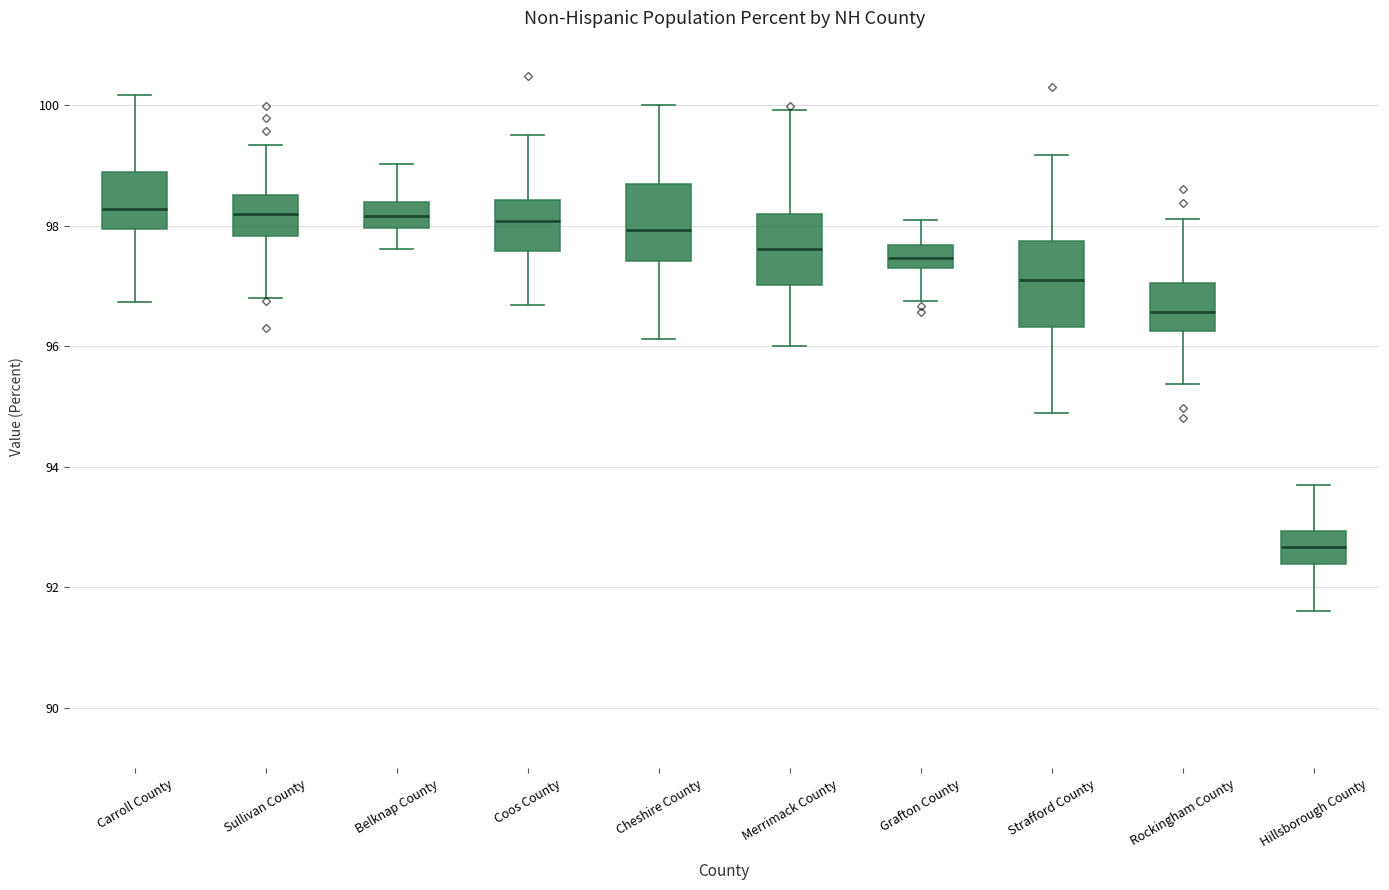

Reading left to right, transcribe this box plot: for each box, give where its median line is, the range the box spans, and where its two whiskers end, as read against the y-axis. The values are not printed on the chart, so give them approximately, as read against the axis.

Carroll County: median 98.2, box 98.0 to 98.8, whiskers 96.8 to 100.2
Sullivan County: median 98.2, box 97.8 to 98.6, whiskers 96.8 to 99.4
Belknap County: median 98.2, box 98.0 to 98.4, whiskers 97.6 to 99.0
Coos County: median 98.0, box 97.6 to 98.4, whiskers 96.6 to 99.4
Cheshire County: median 98.0, box 97.4 to 98.6, whiskers 96.2 to 100.0
Merrimack County: median 97.6, box 97.0 to 98.2, whiskers 96.0 to 100.0
Grafton County: median 97.4, box 97.2 to 97.6, whiskers 96.8 to 98.0
Strafford County: median 97.0, box 96.4 to 97.8, whiskers 94.8 to 99.2
Rockingham County: median 96.6, box 96.2 to 97.0, whiskers 95.4 to 98.2
Hillsborough County: median 92.6, box 92.4 to 93.0, whiskers 91.6 to 93.6